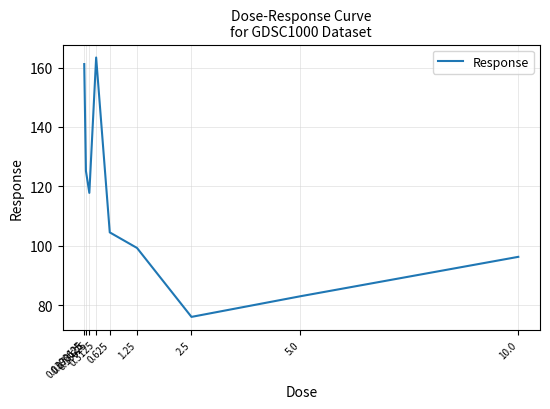

Which category has the highest value across all series?

0.3125